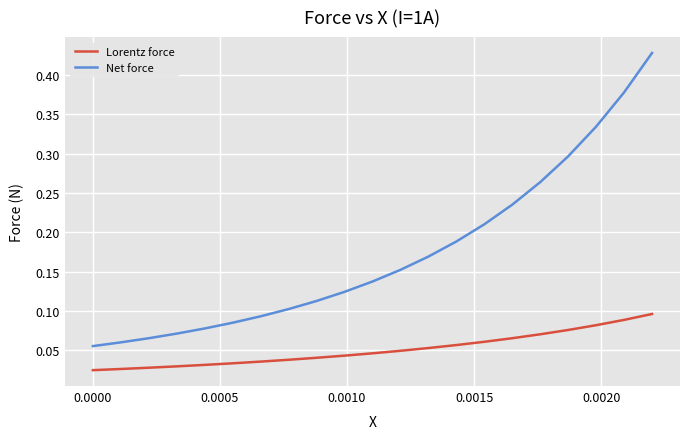

Which series has the widest spread of values?

Net force